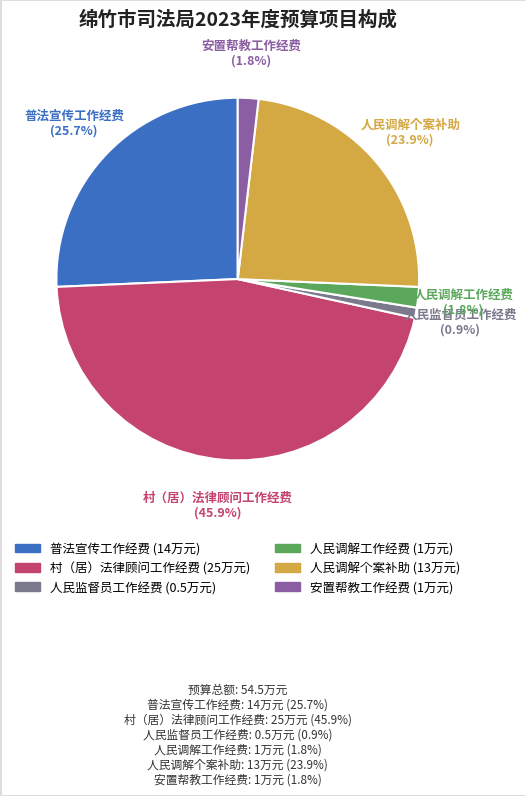

How many segments does this pie chart have?

6